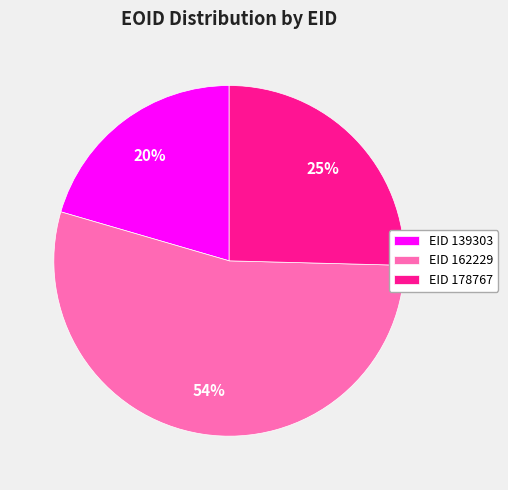

The EID 178767 slice represents 37% of the pie. True or false?

False